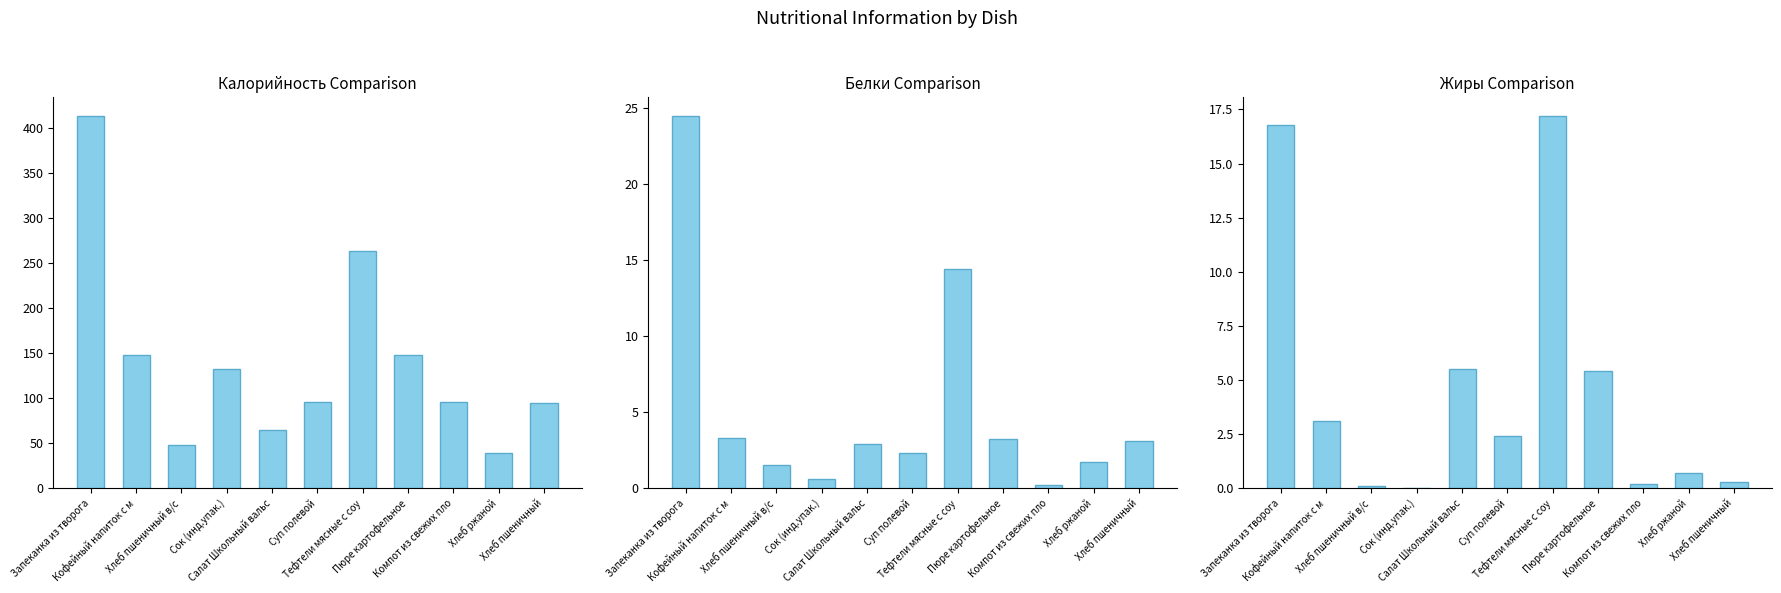

How many data points in Калорийность are above 95?

7